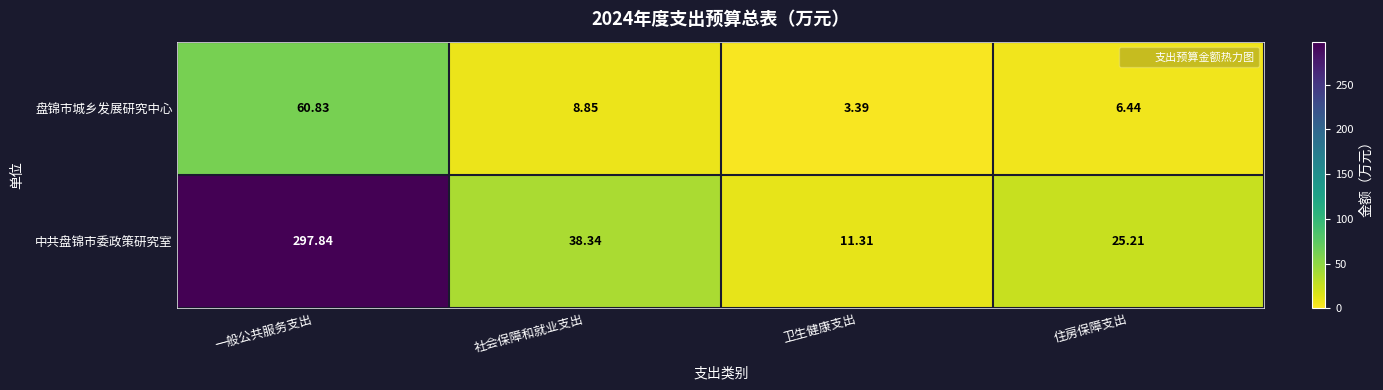

Rank the series by their average value, from lowest to highest.

盘锦市城乡发展研究中心, 中共盘锦市委政策研究室